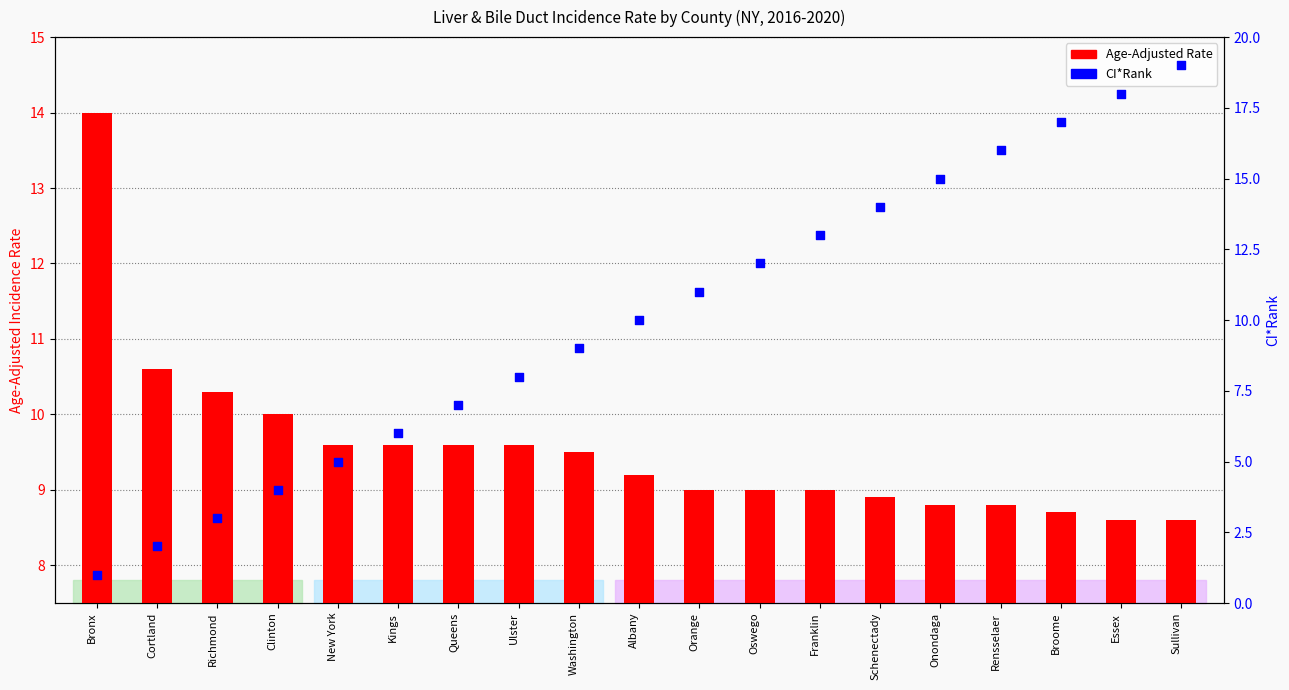

Which series reaches the maximum Y coordinate?

CI*Rank